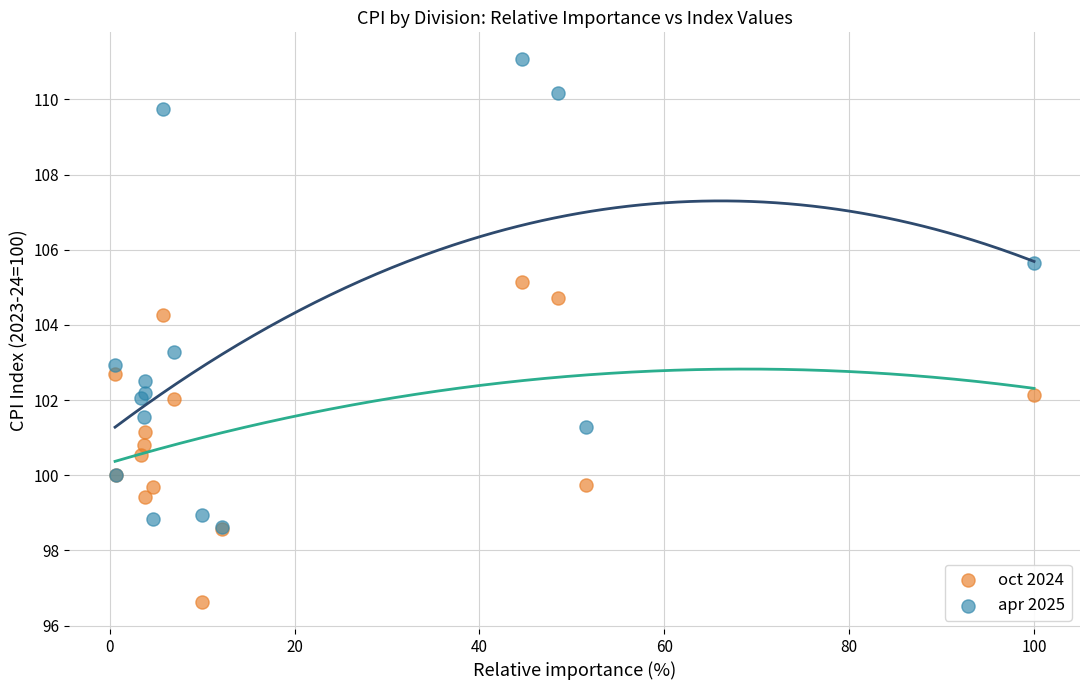

Which series has the largest Y range (max minus min)?

apr 2025